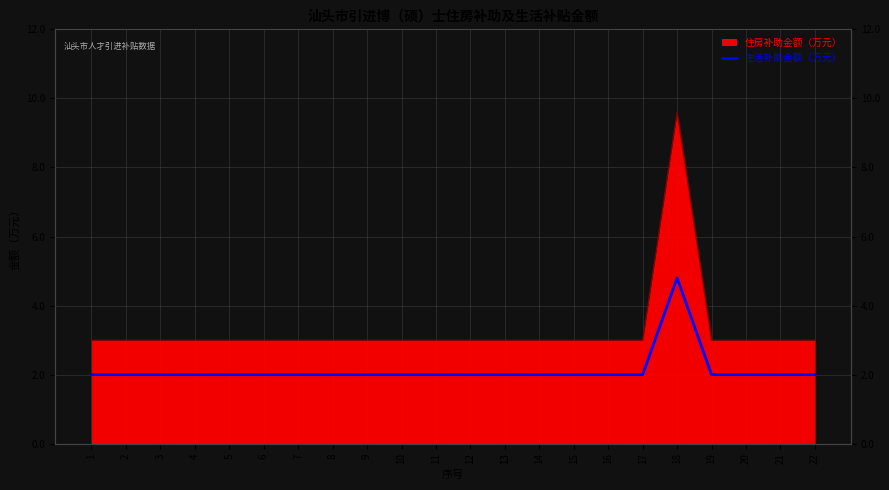

Rank the categories by value from highest to lowest.

18, 1, 2, 3, 4, 5, 6, 7, 8, 9, 10, 11, 12, 13, 14, 15, 16, 17, 19, 20, 21, 22